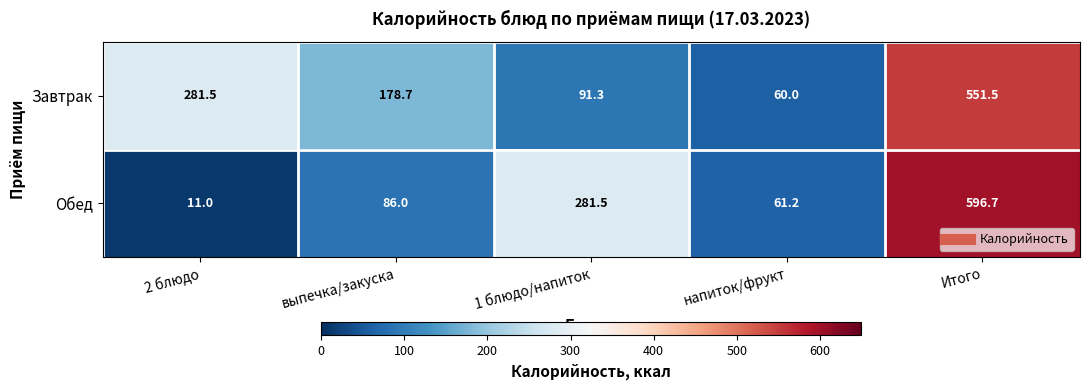

What is the sum of the Завтрак values at 2 блюдо and выпечка/закуска?

460.2